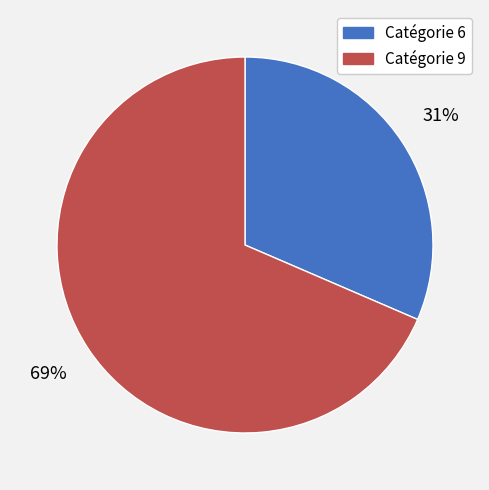

Count the number of slices in the pie.

2